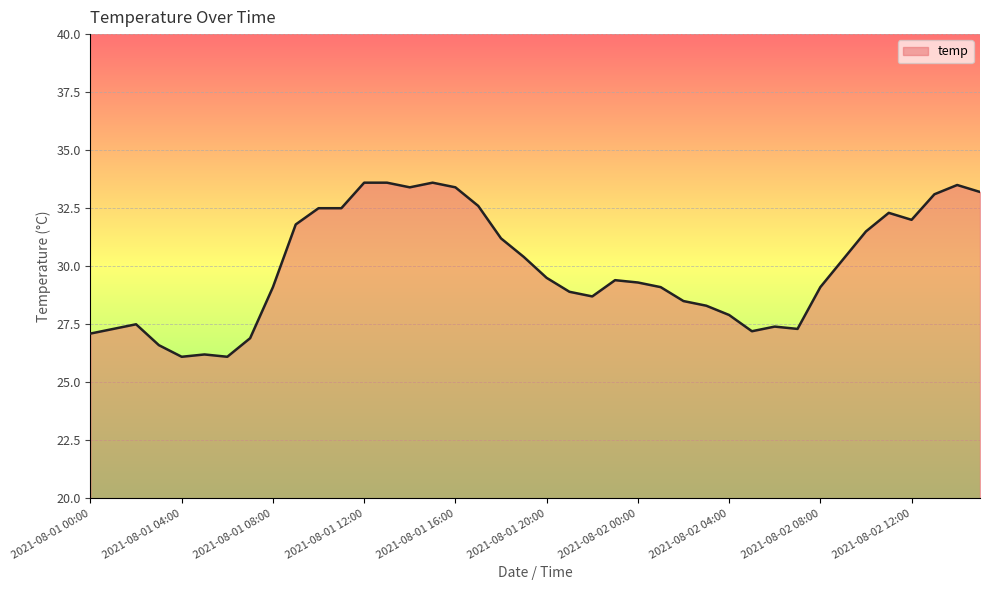

What is the difference between the maximum and minimum values?

7.5